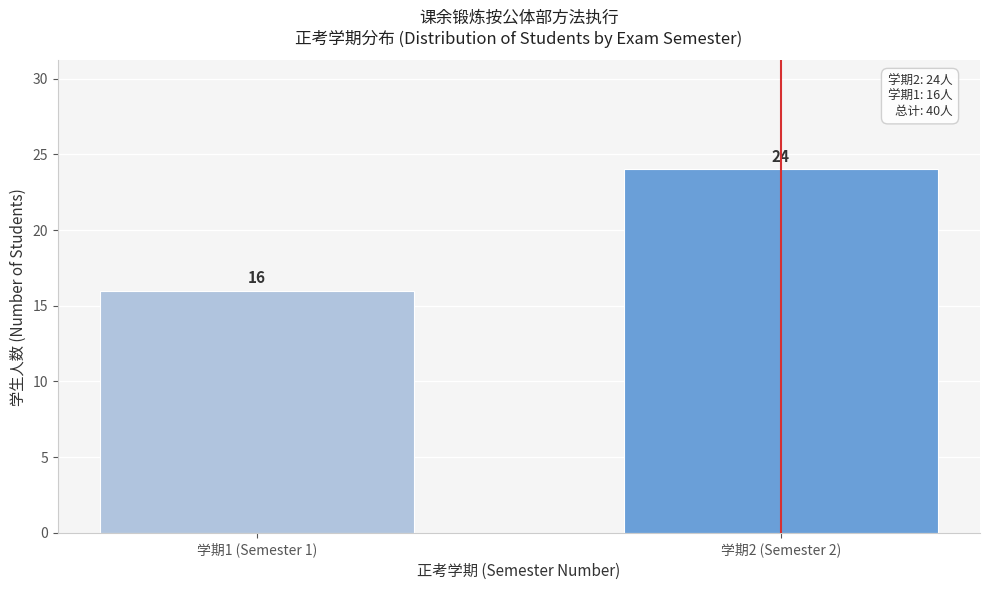

Reading left to right, list all the values displayed in this chart.

16	24